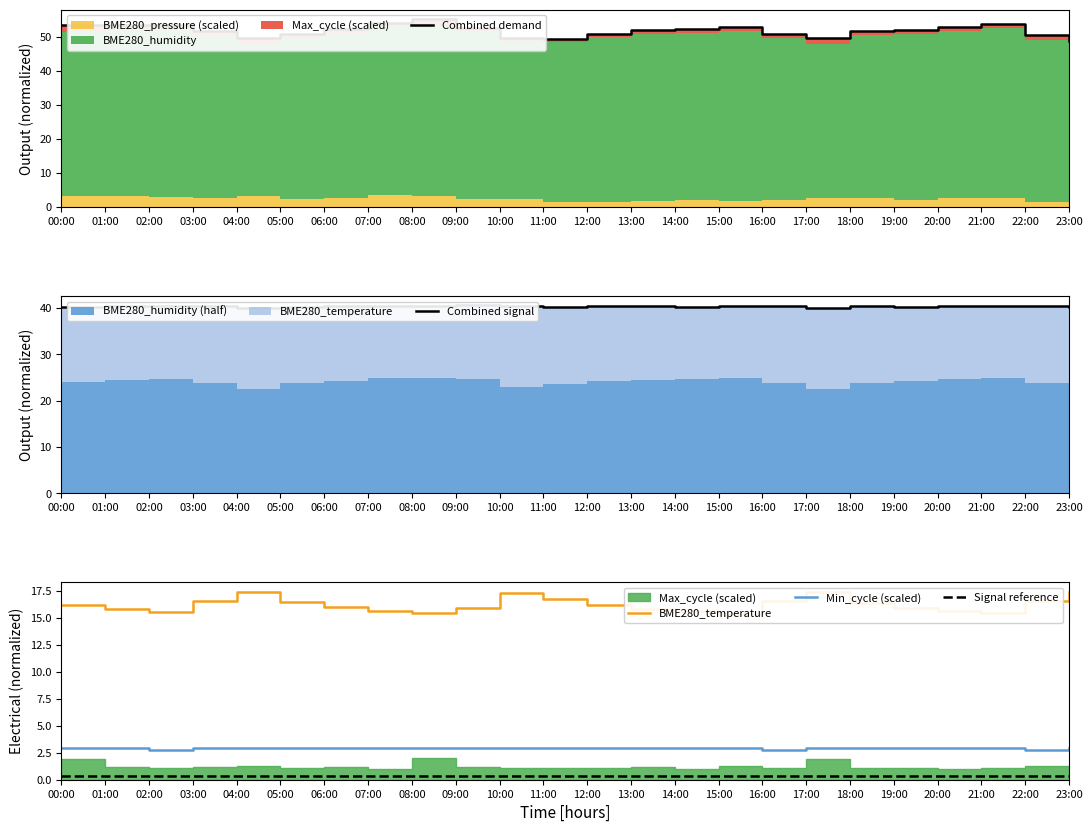

At how many categories does at least one series exceed 23?

24